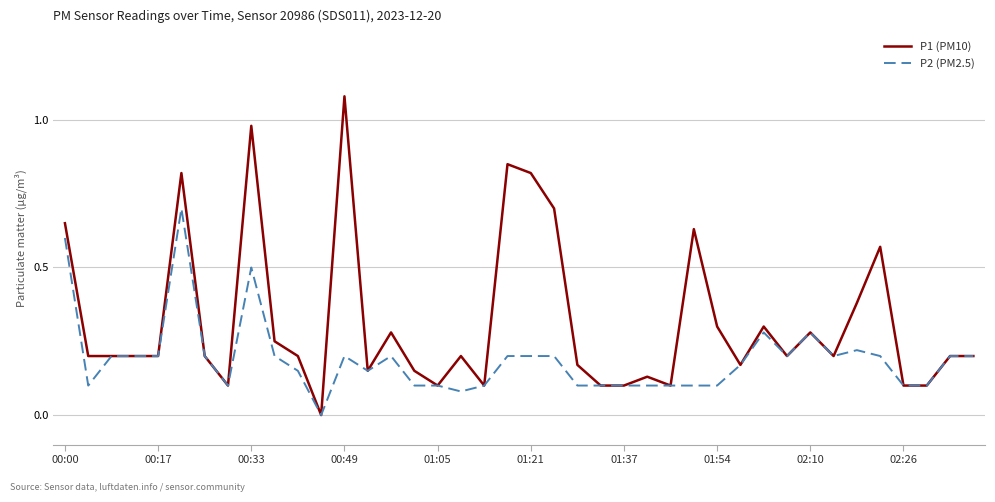

What are all the series names shown in the legend?

P1 (PM10), P2 (PM2.5)